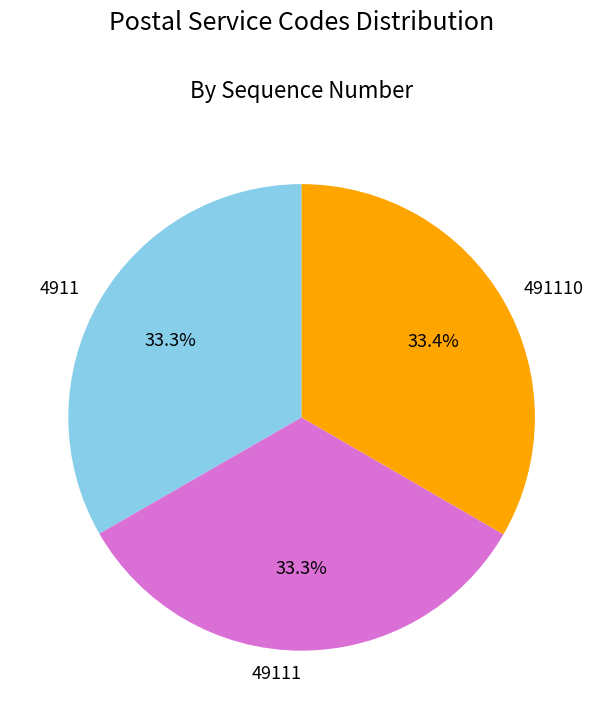

True or false: 491110 accounts for 26% of the total.

False